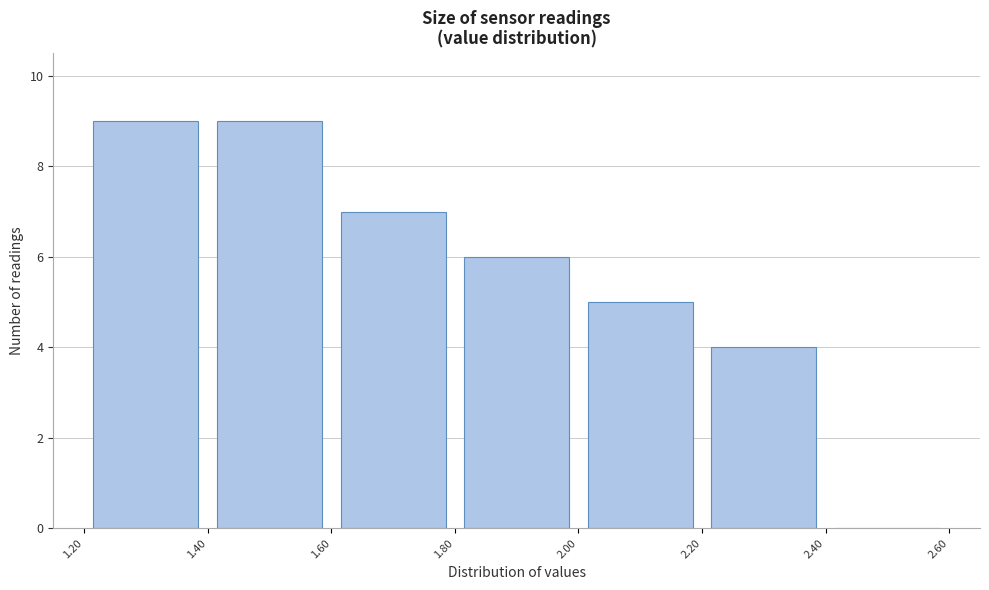

Reading left to right, list every bar in this chart as the range it spans on the x-axis followed by its height. The values are not printed on the chart, so give them approximately, as read against the axis.

1.20 to 1.40: 9
1.40 to 1.60: 9
1.60 to 1.80: 7
1.80 to 2.00: 6
2.00 to 2.20: 5
2.20 to 2.40: 4
2.40 to 2.60: 0